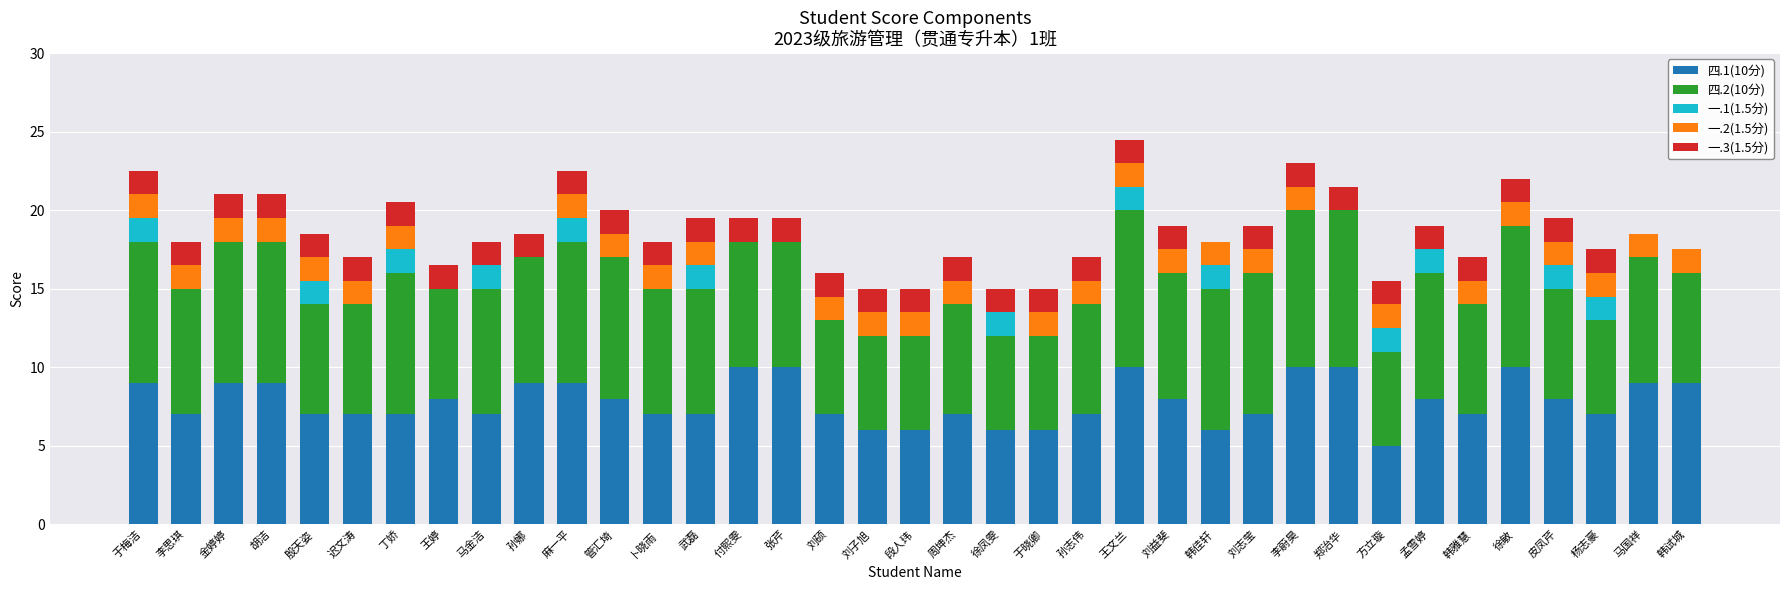

What is the sum of the 四.1(10分) values at 郑治华 and 马金洁?

17.0